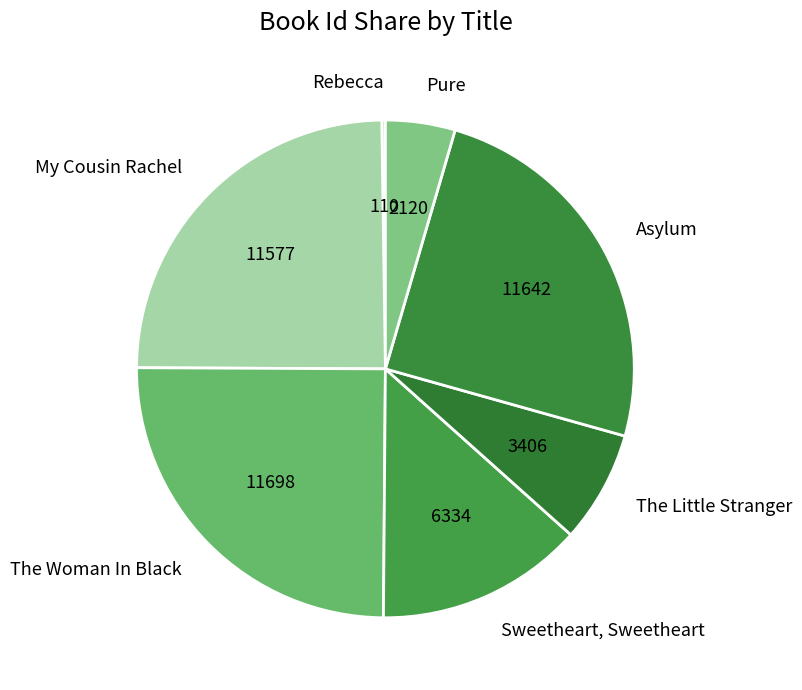

Is there any slice that represents more than half of the pie?

No